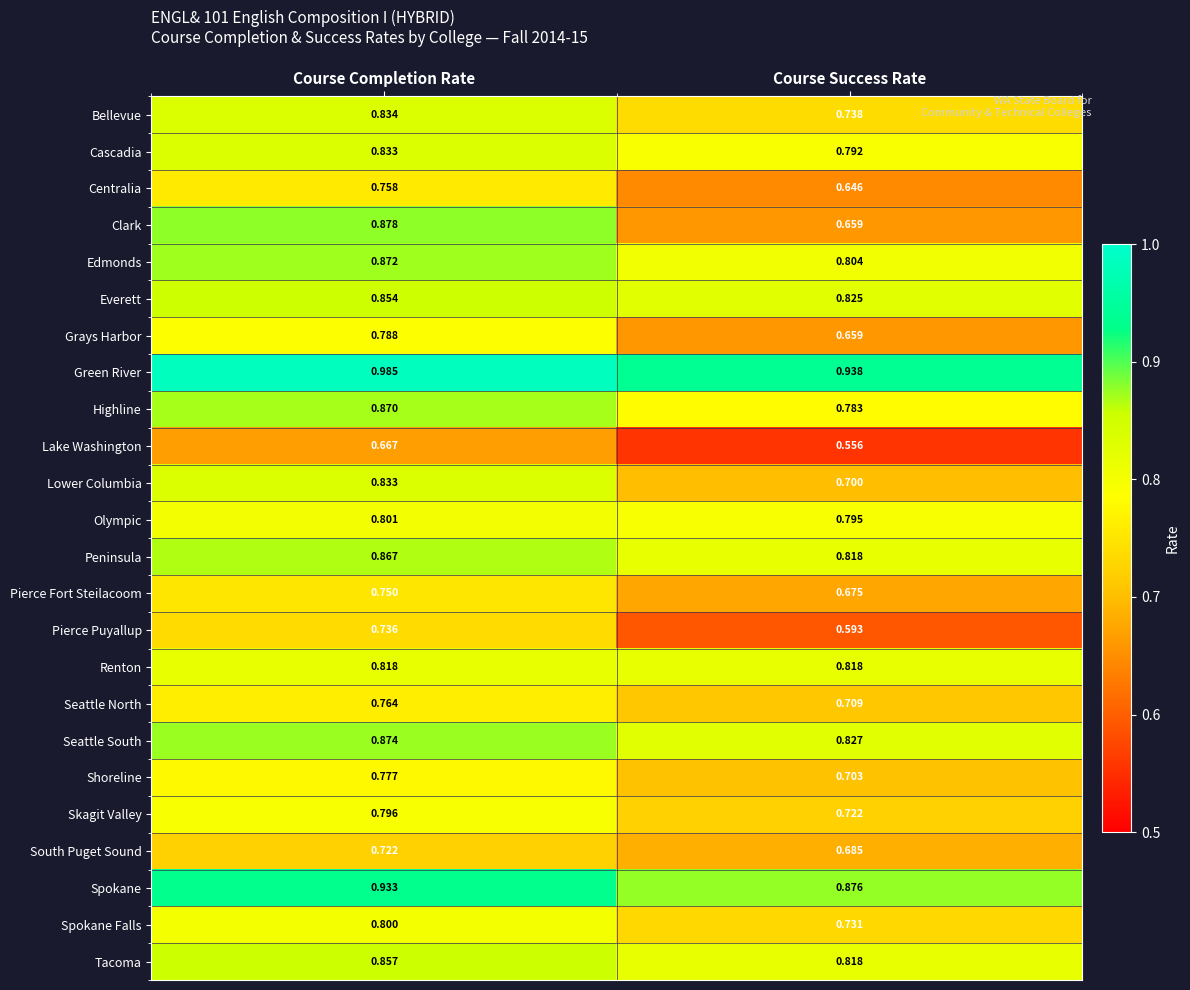

Which series has the largest total across all categories?

Green River